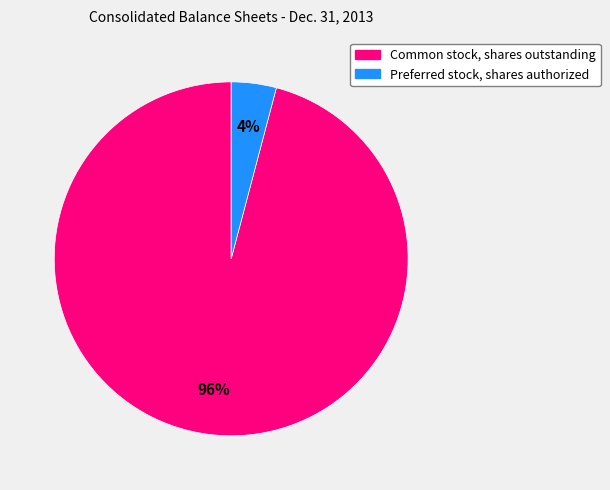

True or false: Preferred stock, shares authorized accounts for 4% of the total.

True